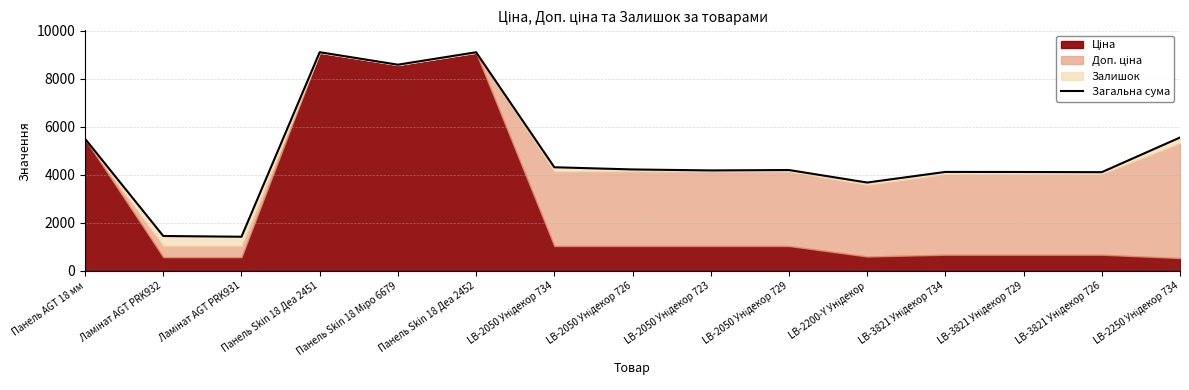

Where does the data first go above 4201?

Панель AGT 18 мм